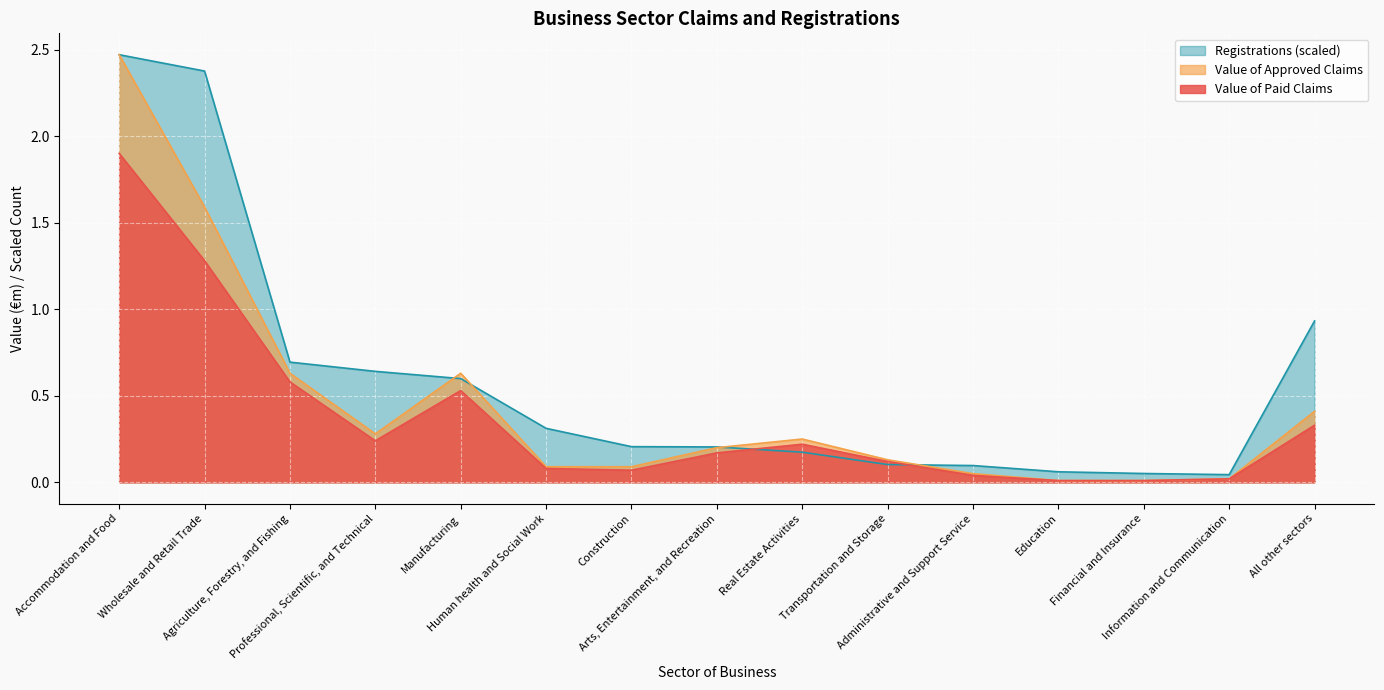

How many data points does each series have?

15